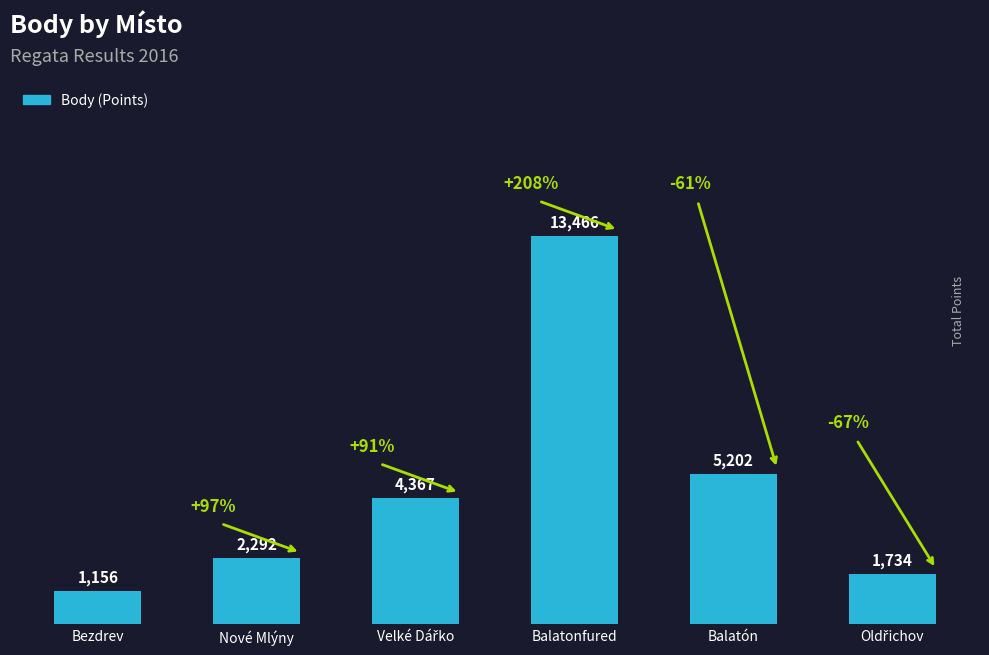

Read the value at Bezdrev.

1156